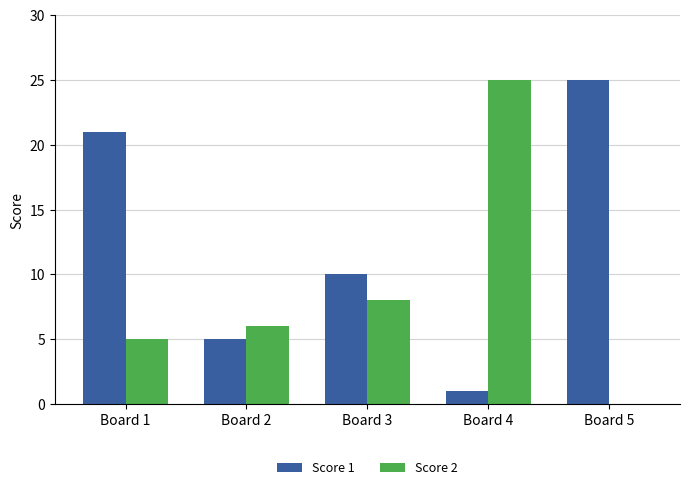

What is the greatest value displayed?

25